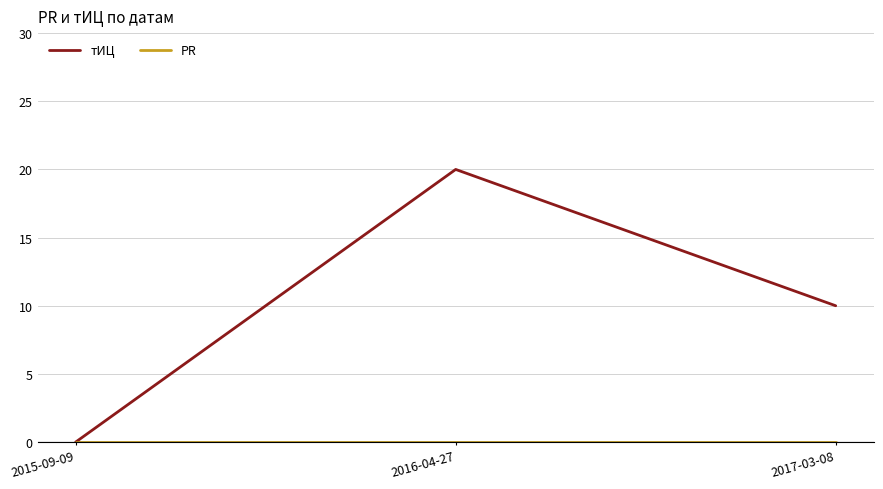

At which category is the sum across all series the highest?

2016-04-27